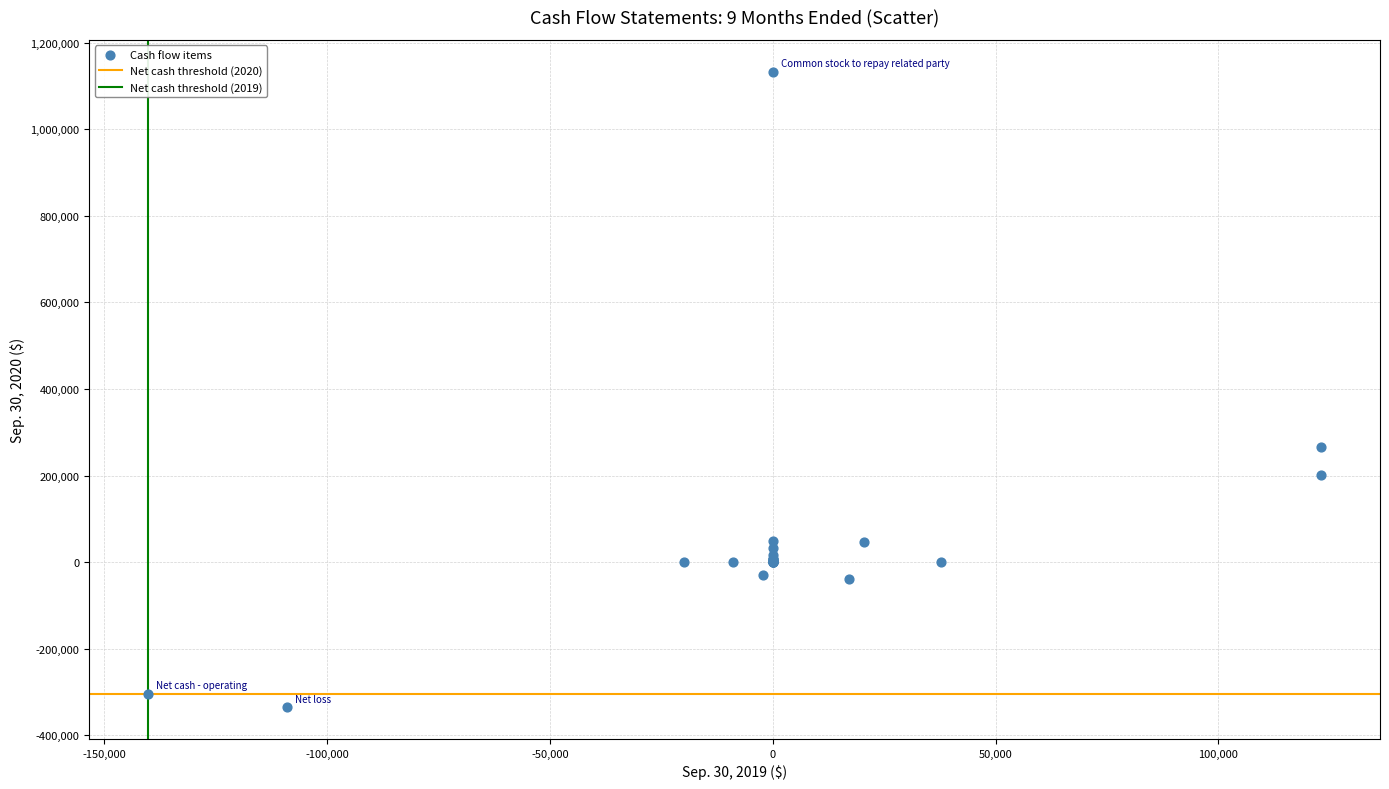

What Y value in the scatter plot is closest to 399306?

266087